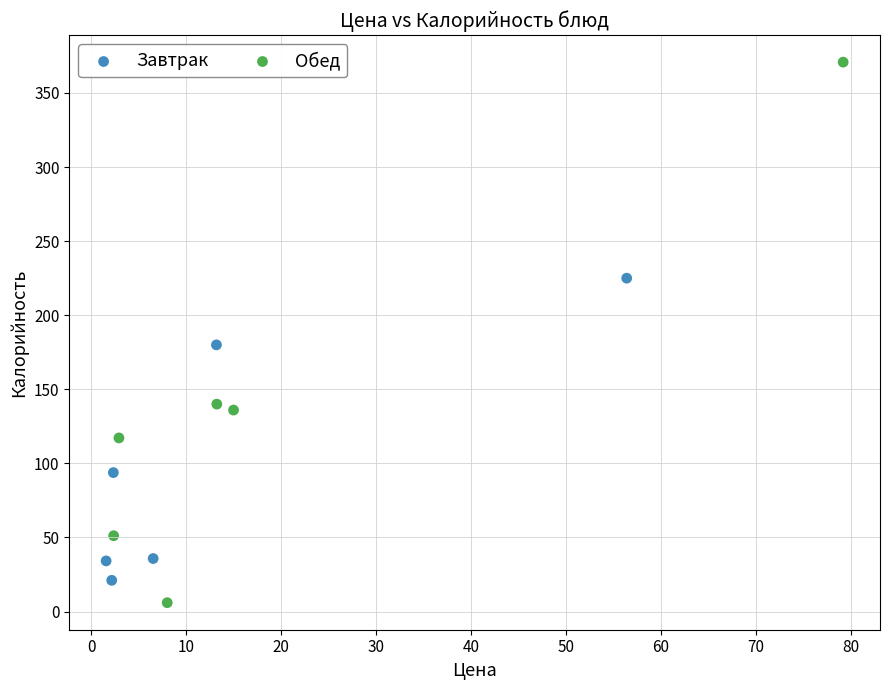

Which series reaches the maximum Y coordinate?

Обед